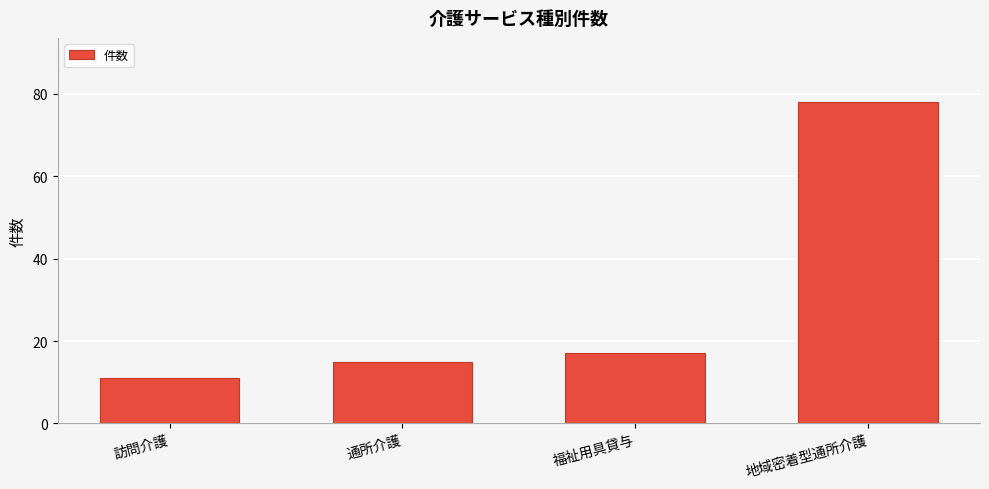

True or false: the data shows 17 at 福祉用具貸与.

True